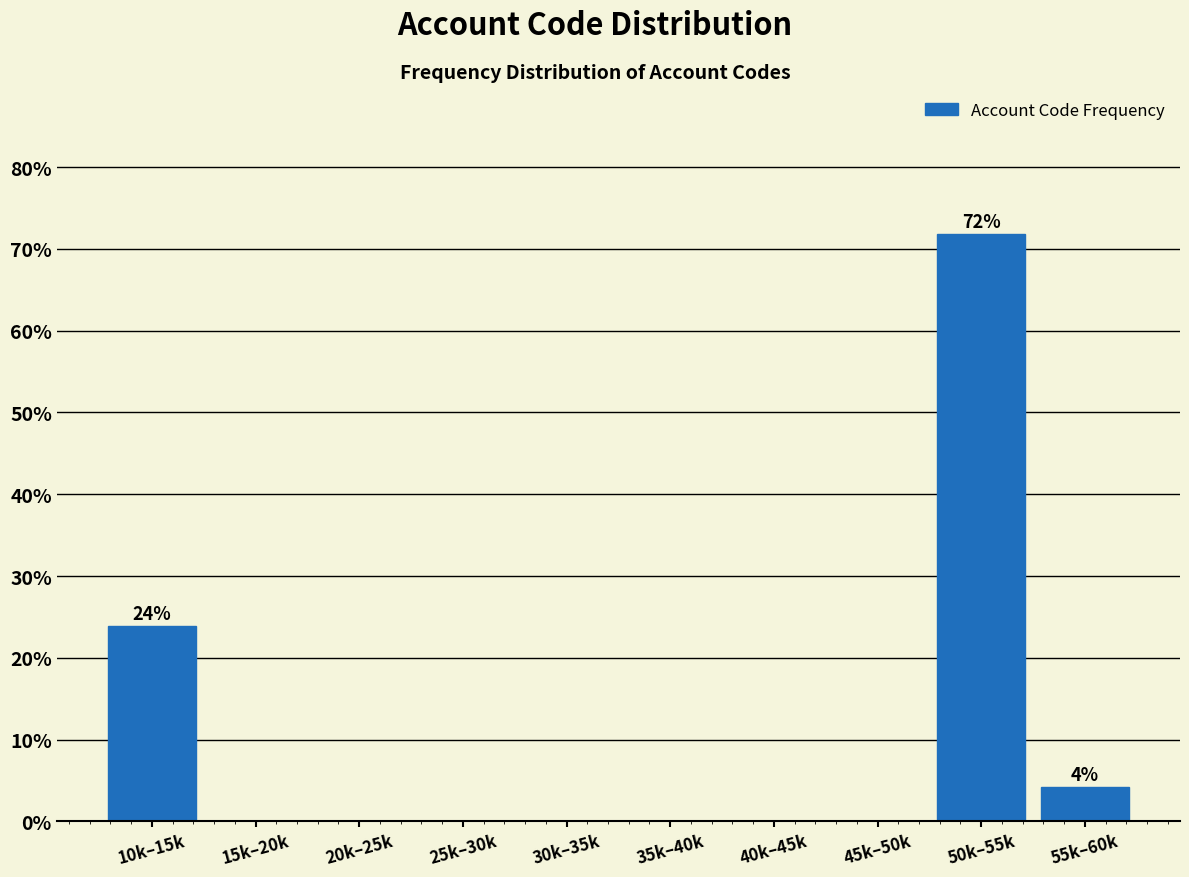

Reading left to right, transcribe all the data shown in this chart.

10k–15k=23.9	15k–20k=0.0	20k–25k=0.0	25k–30k=0.0	30k–35k=0.0	35k–40k=0.0	40k–45k=0.0	45k–50k=0.0	50k–55k=71.8	55k–60k=4.2